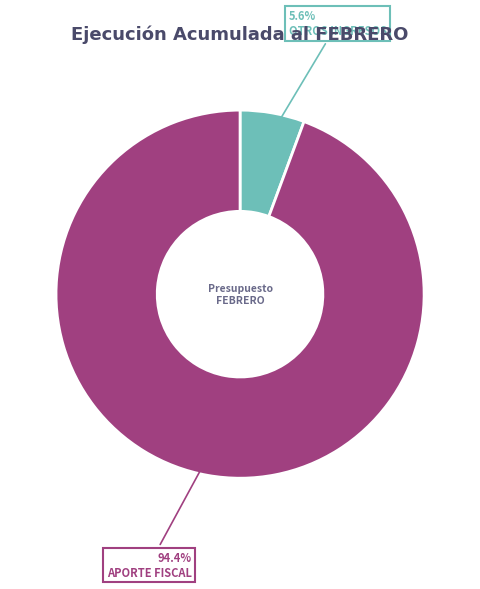

To the nearest percent, what is the difference between the largest and smallest slice percentages?

89%